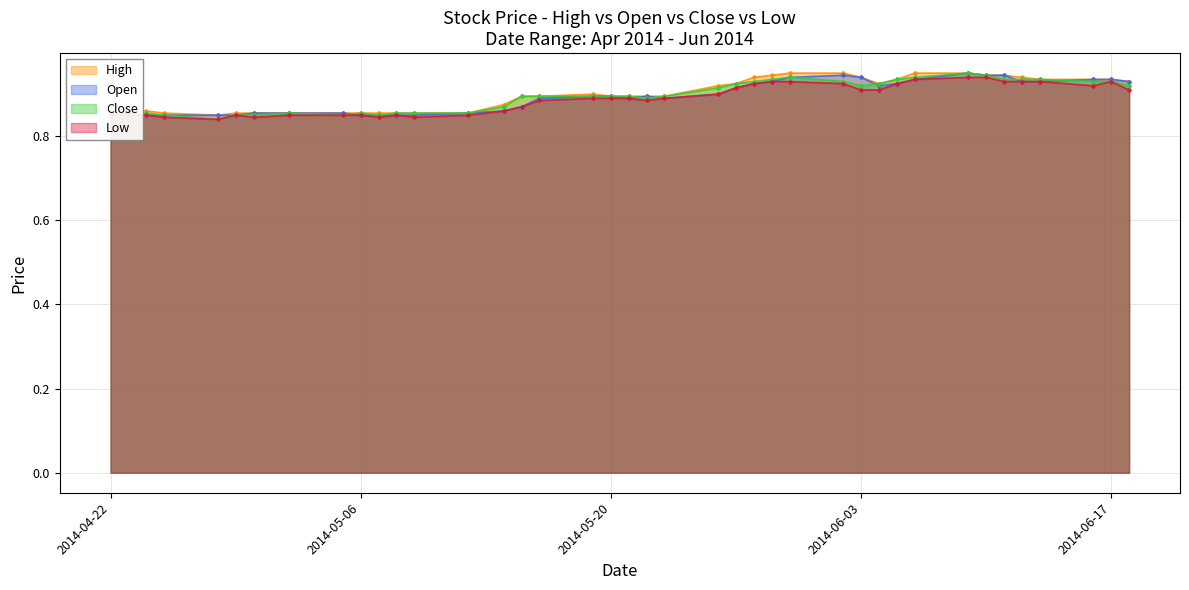

Reading right to left, what are all the values shown in this chart?

High: 0.9	0.9	0.9	0.9	0.9	0.9	0.9	0.9	0.9	0.9	0.9	0.9	0.9	0.9	0.9	0.9	0.9	0.9	0.9	0.9	0.9	0.9	0.9	0.9	0.9	0.9	0.9	0.9	0.9	0.9	0.9	0.9	0.9	0.9	0.9	0.8	0.9	0.9	0.9	0.9
Open: 0.9	0.9	0.9	0.9	0.9	0.9	0.9	0.9	0.9	0.9	0.9	0.9	0.9	0.9	0.9	0.9	0.9	0.9	0.9	0.9	0.9	0.9	0.9	0.9	0.9	0.9	0.9	0.8	0.8	0.8	0.8	0.9	0.9	0.9	0.8	0.8	0.8	0.8	0.9	0.8
Close: 0.9	0.9	0.9	0.9	0.9	0.9	0.9	0.9	0.9	0.9	0.9	0.9	0.9	0.9	0.9	0.9	0.9	0.9	0.9	0.9	0.9	0.9	0.9	0.9	0.9	0.9	0.9	0.9	0.9	0.8	0.9	0.8	0.9	0.8	0.8	0.8	0.8	0.9	0.8	0.8
Low: 0.9	0.9	0.9	0.9	0.9	0.9	0.9	0.9	0.9	0.9	0.9	0.9	0.9	0.9	0.9	0.9	0.9	0.9	0.9	0.9	0.9	0.9	0.9	0.9	0.9	0.9	0.8	0.8	0.8	0.8	0.8	0.8	0.8	0.8	0.8	0.8	0.8	0.8	0.8	0.8